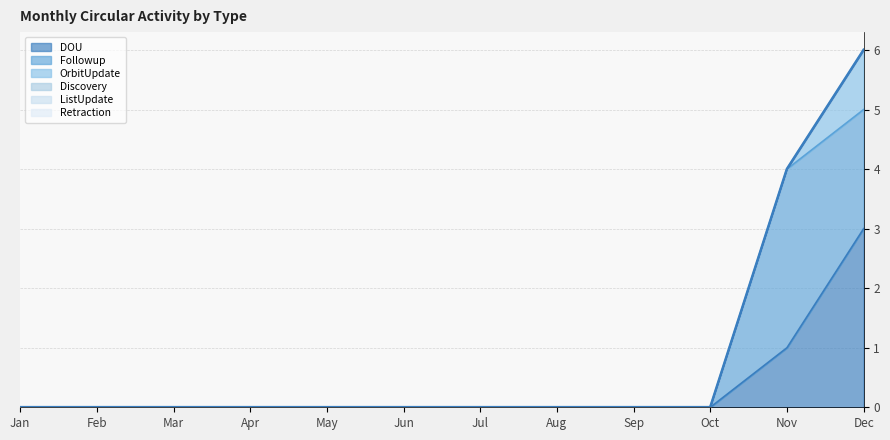

List the labels in order of OrbitUpdate value, smallest first.

Jan, Feb, Mar, Apr, May, Jun, Jul, Aug, Sep, Oct, Nov, Dec